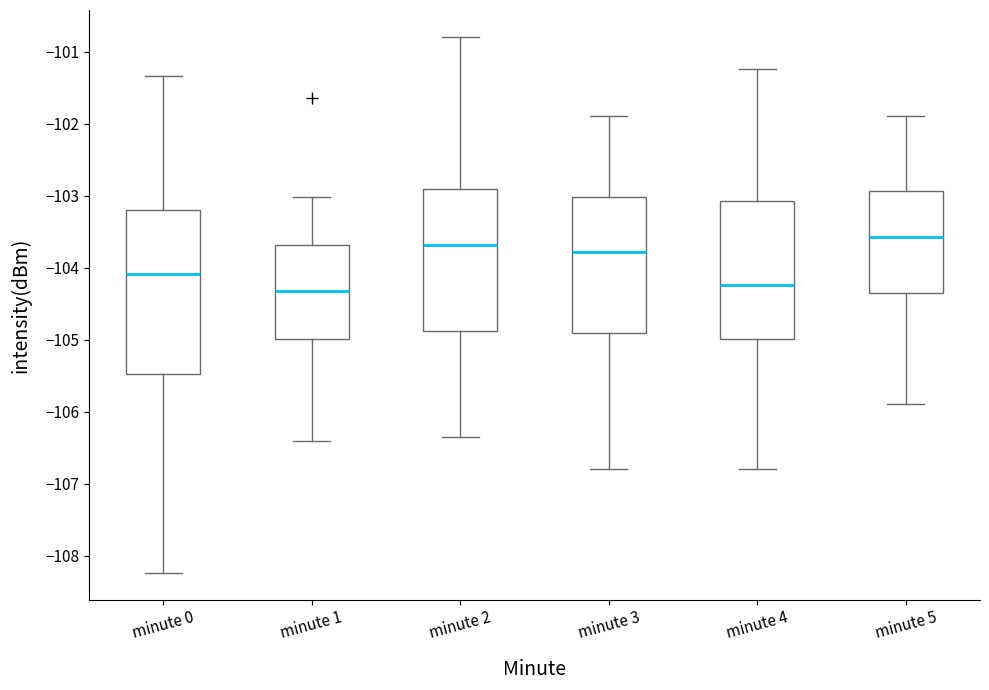

Reading left to right, read every box against the y-axis: the position of its median line, the range the box covers, and the ends of its whiskers. The values are not printed on the chart, so give them approximately, as read against the axis.

minute 0: median -104.1, box -105.5 to -103.2, whiskers -108.2 to -101.3
minute 1: median -104.3, box -105.0 to -103.7, whiskers -106.4 to -103.0
minute 2: median -103.7, box -104.9 to -102.9, whiskers -106.3 to -100.8
minute 3: median -103.8, box -104.9 to -103.0, whiskers -106.8 to -101.9
minute 4: median -104.2, box -105.0 to -103.1, whiskers -106.8 to -101.2
minute 5: median -103.6, box -104.3 to -102.9, whiskers -105.9 to -101.9